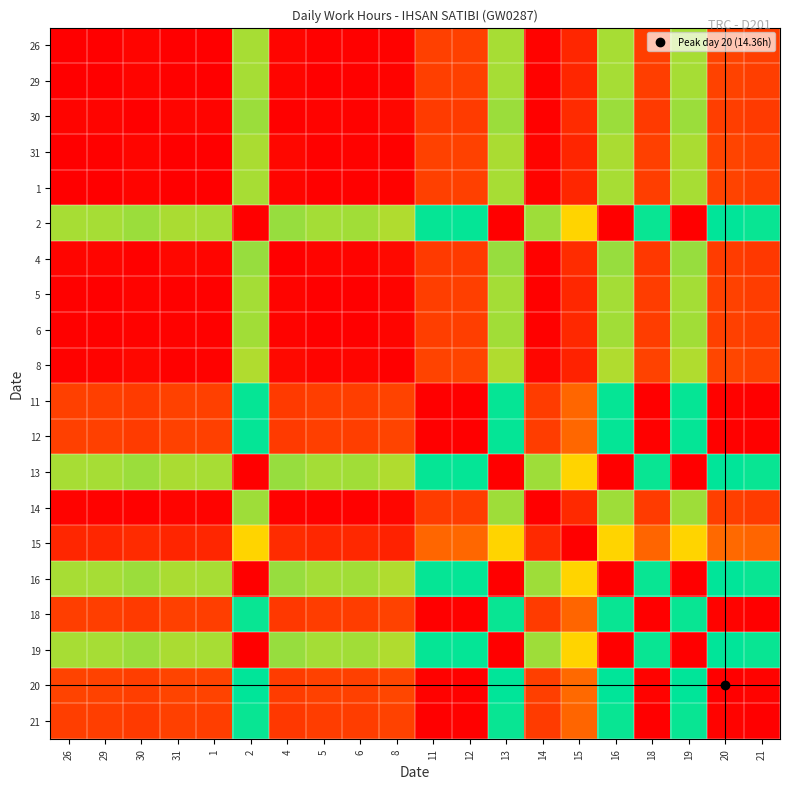

At how many categories does at least one series exceed 0?

20